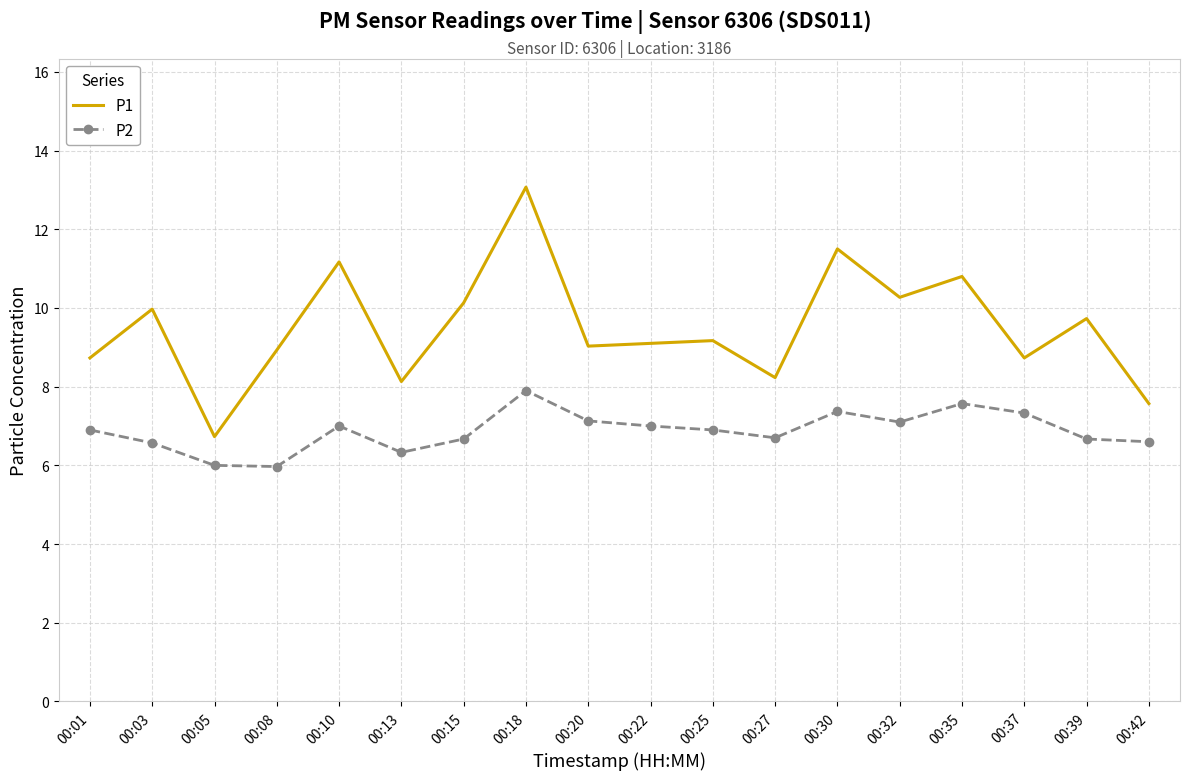

The P1 series shows 10.1 at 00:15. True or false?

True